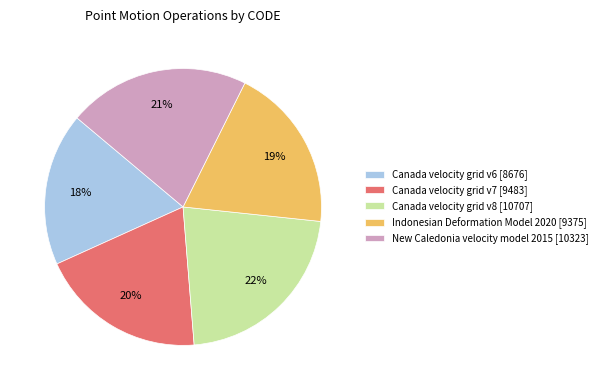

Count the number of slices in the pie.

5